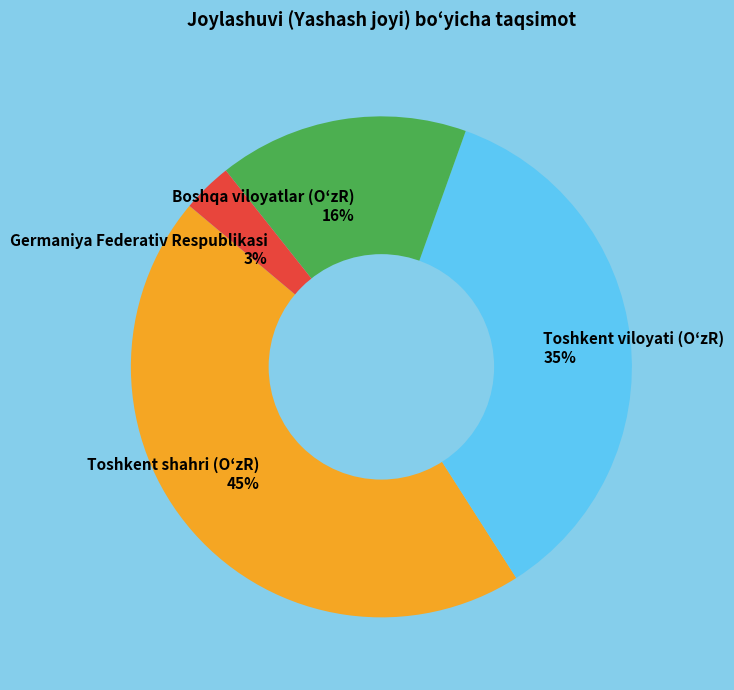

Is there any slice that represents more than half of the pie?

No